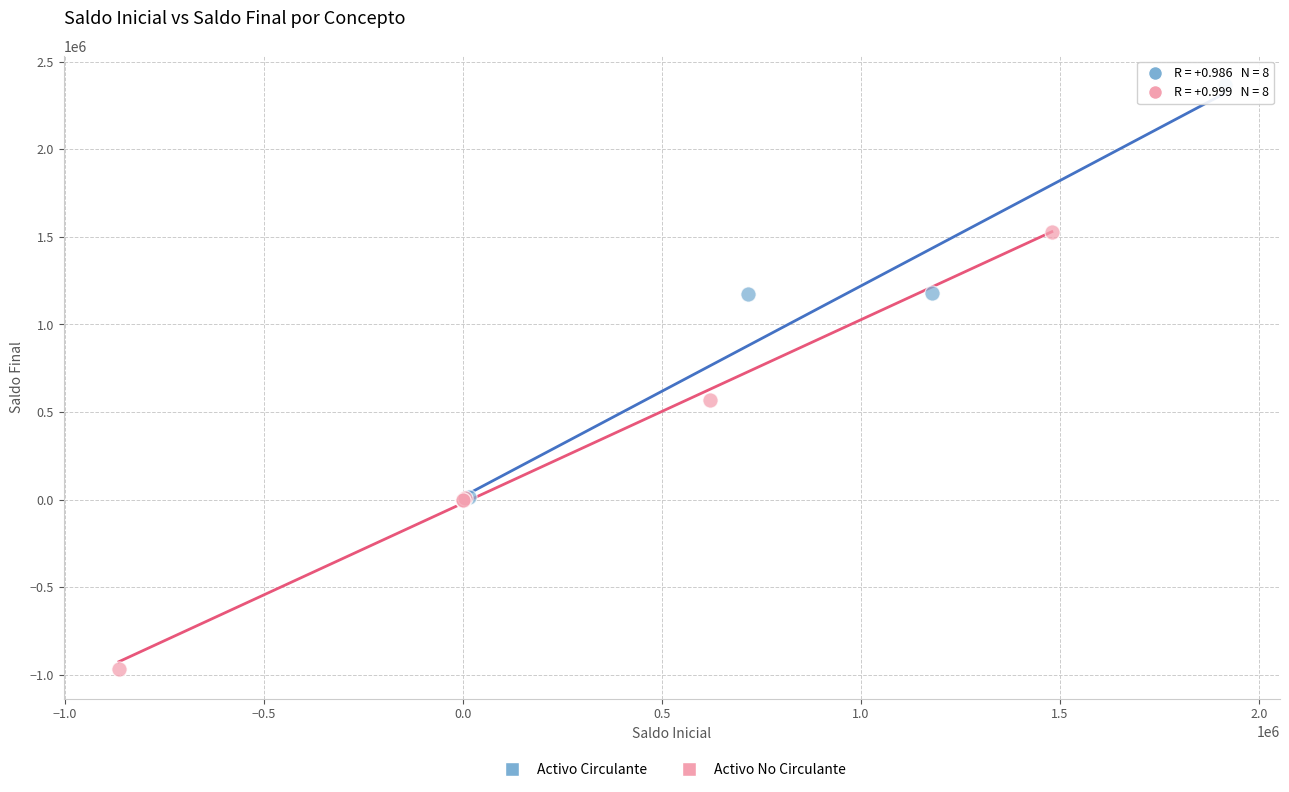

Which series reaches the maximum Y coordinate?

Activo Circulante